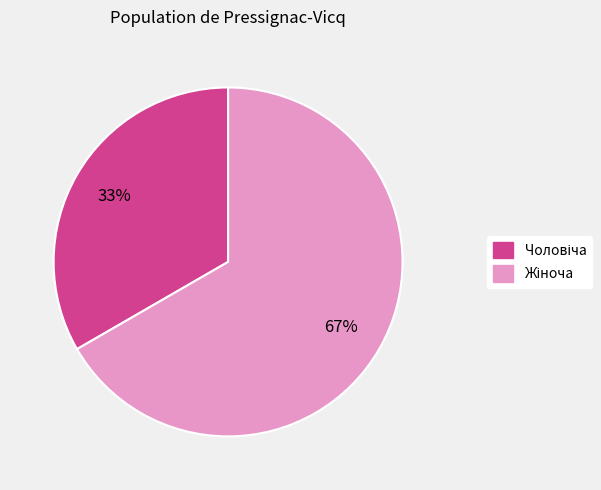

Does any single category account for the majority?

Yes